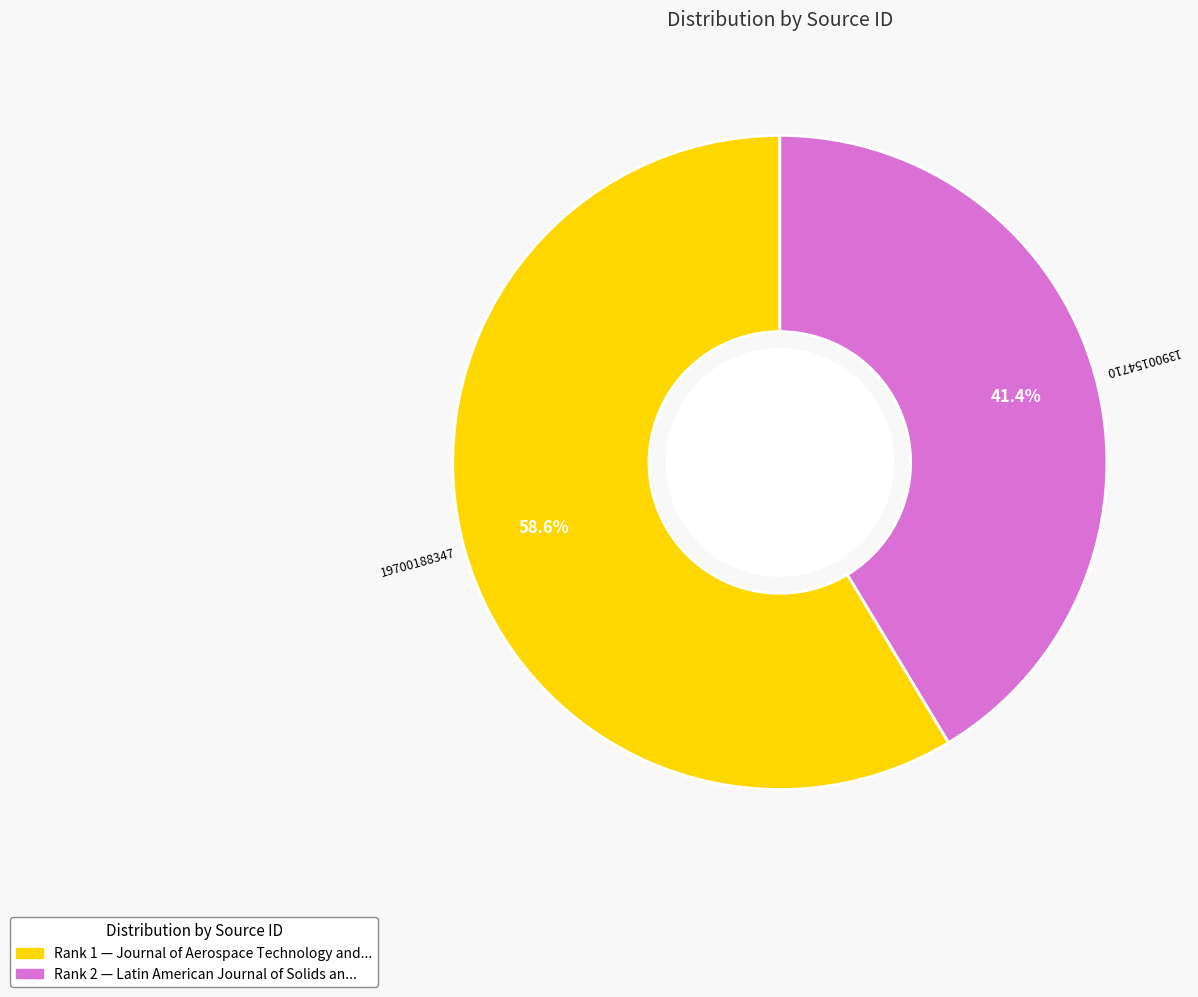

To the nearest percent, what is the difference between the largest and smallest slice percentages?

17%